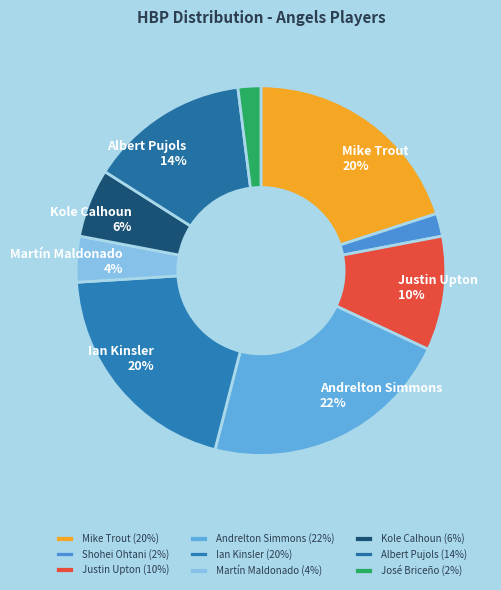

To the nearest percent, what is the difference between the Andrelton Simmons and Shohei Ohtani slice percentages?

20%